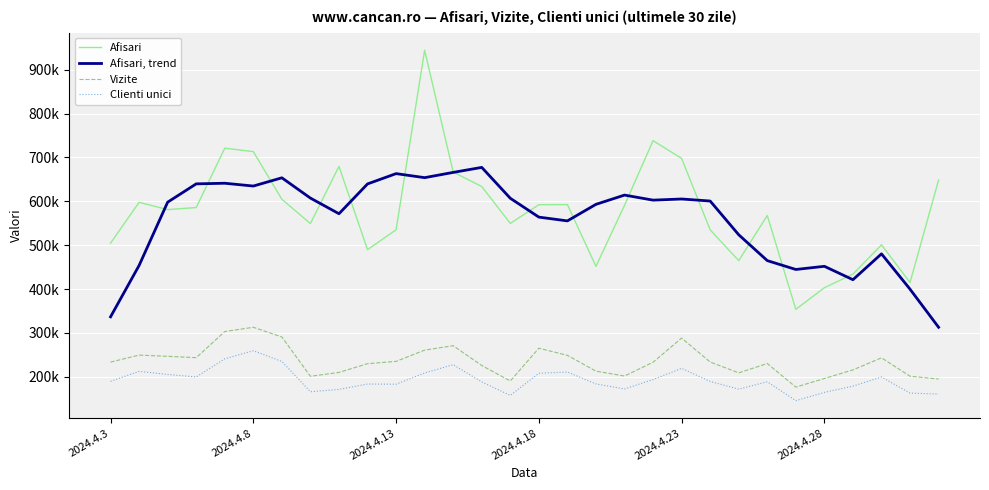

Is this an area chart (filled region under the line)?

No